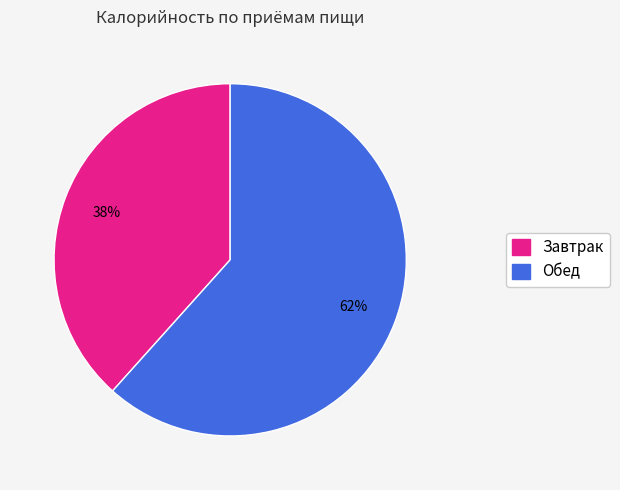

To the nearest percent, what portion does Завтрак represent?

38%